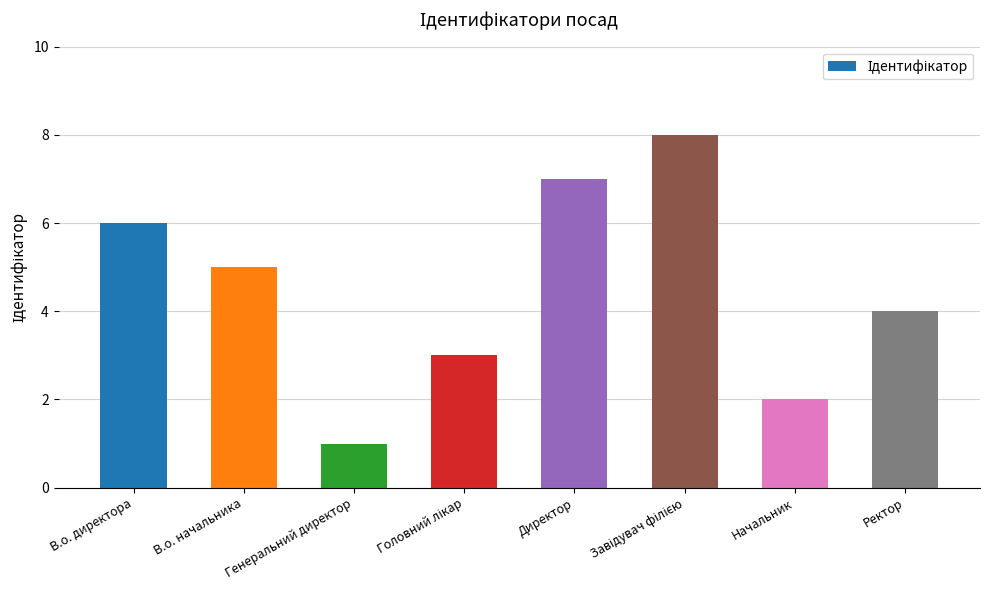

What is the label of the 8th bar from the right?

В.о. директора